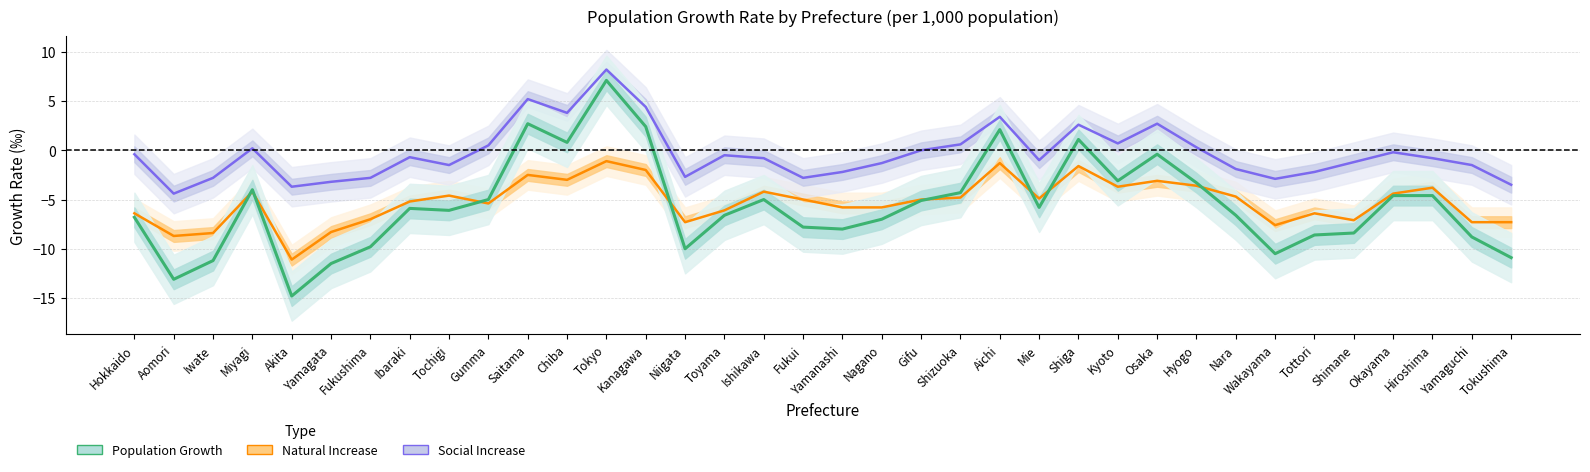

What position from the right is Yamanashi?

18